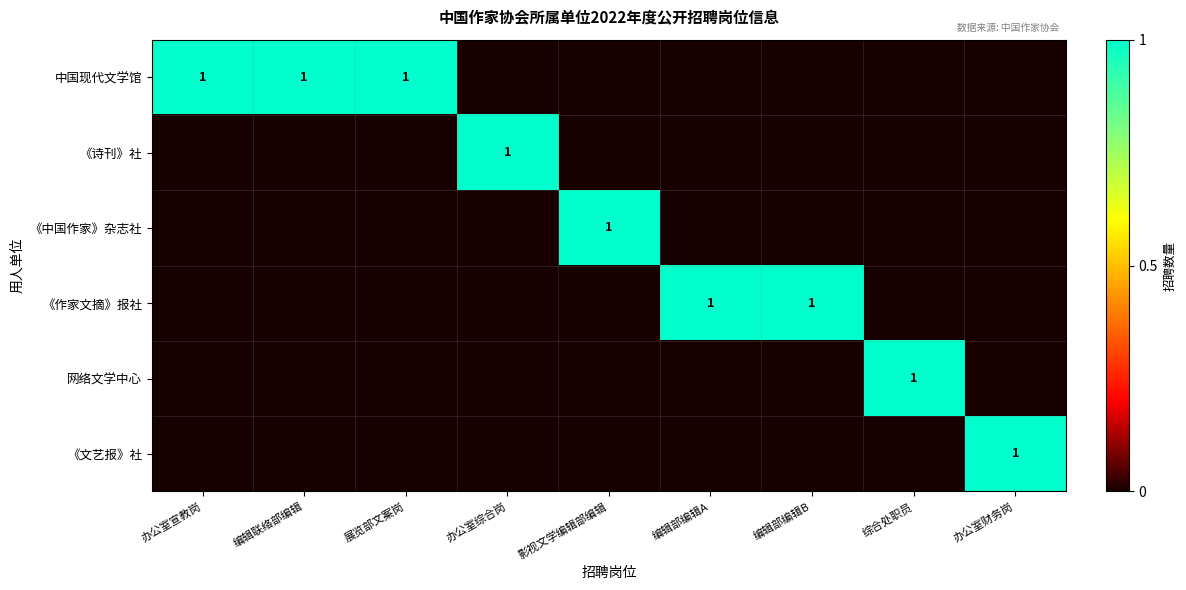

True or false: 中国现代文学馆 has a value of 2 at 展览部文案岗.

False